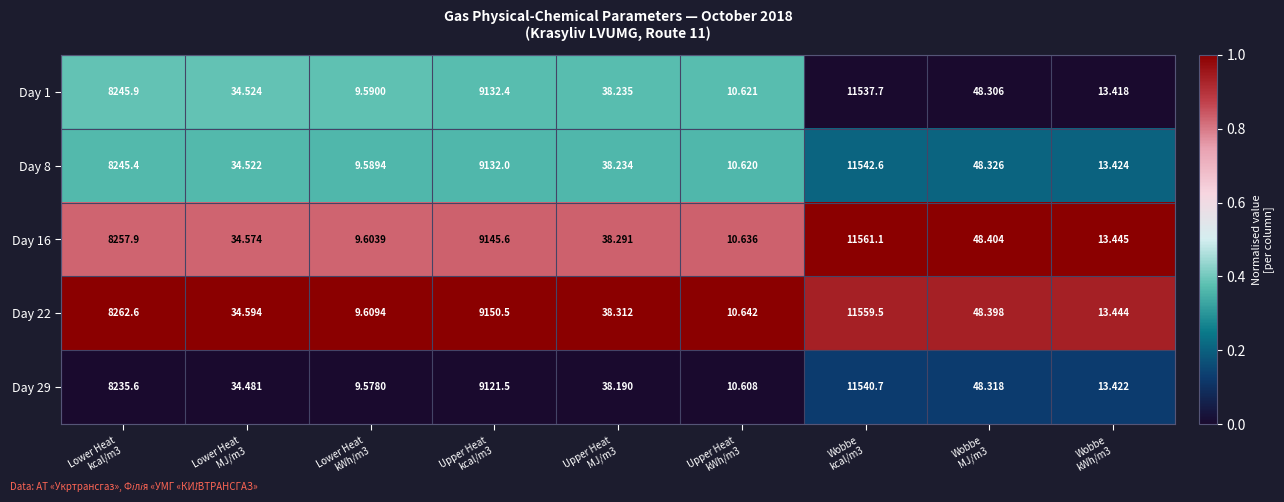

Reading left to right, what are all the values shown in this chart?

Day 1: Lower Heat
kcal/m3=8245.9	Lower Heat
MJ/m3=34.5	Lower Heat
kWh/m3=9.6	Upper Heat
kcal/m3=9132.4	Upper Heat
MJ/m3=38.2	Upper Heat
kWh/m3=10.6	Wobbe
kcal/m3=11537.7	Wobbe
MJ/m3=48.3	Wobbe
kWh/m3=13.4
Day 8: Lower Heat
kcal/m3=8245.4	Lower Heat
MJ/m3=34.5	Lower Heat
kWh/m3=9.6	Upper Heat
kcal/m3=9132.0	Upper Heat
MJ/m3=38.2	Upper Heat
kWh/m3=10.6	Wobbe
kcal/m3=11542.6	Wobbe
MJ/m3=48.3	Wobbe
kWh/m3=13.4
Day 16: Lower Heat
kcal/m3=8257.9	Lower Heat
MJ/m3=34.6	Lower Heat
kWh/m3=9.6	Upper Heat
kcal/m3=9145.6	Upper Heat
MJ/m3=38.3	Upper Heat
kWh/m3=10.6	Wobbe
kcal/m3=11561.1	Wobbe
MJ/m3=48.4	Wobbe
kWh/m3=13.4
Day 22: Lower Heat
kcal/m3=8262.6	Lower Heat
MJ/m3=34.6	Lower Heat
kWh/m3=9.6	Upper Heat
kcal/m3=9150.5	Upper Heat
MJ/m3=38.3	Upper Heat
kWh/m3=10.6	Wobbe
kcal/m3=11559.5	Wobbe
MJ/m3=48.4	Wobbe
kWh/m3=13.4
Day 29: Lower Heat
kcal/m3=8235.6	Lower Heat
MJ/m3=34.5	Lower Heat
kWh/m3=9.6	Upper Heat
kcal/m3=9121.5	Upper Heat
MJ/m3=38.2	Upper Heat
kWh/m3=10.6	Wobbe
kcal/m3=11540.7	Wobbe
MJ/m3=48.3	Wobbe
kWh/m3=13.4